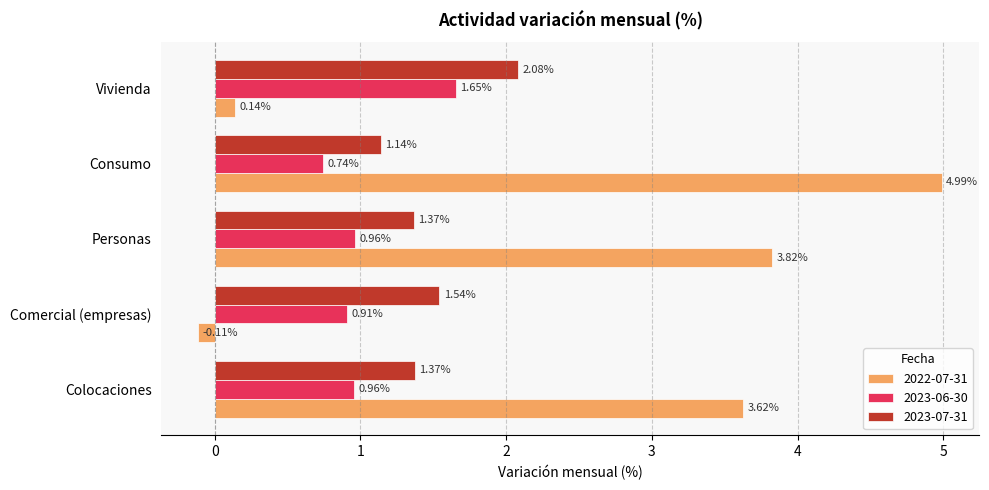

At which category is the sum across all series the highest?

Consumo